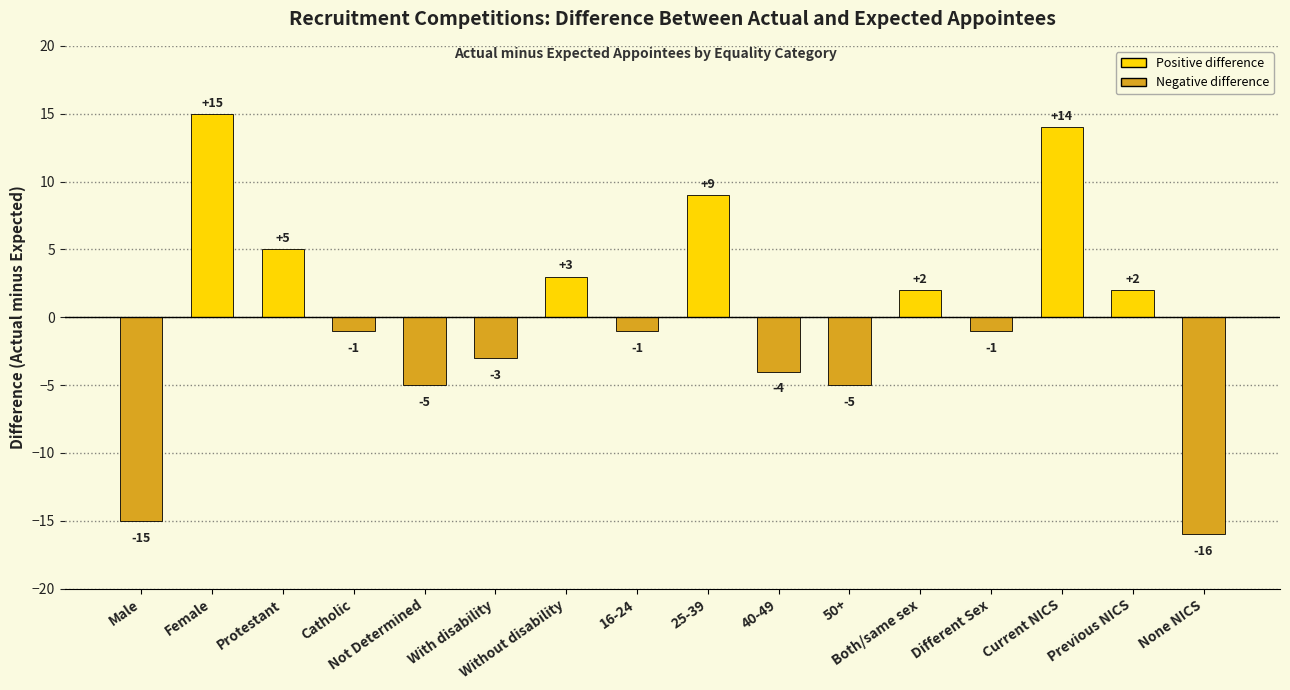

Reading right to left, extract all data points from this chart.

-16	2	14	-1	2	-5	-4	9	-1	3	-3	-5	-1	5	15	-15